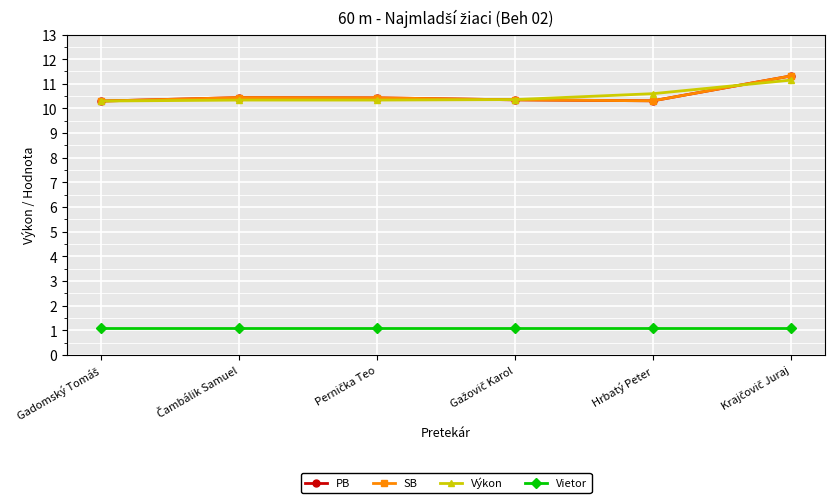

Where is PB nearest to the value 10?

Gadomský Tomáš